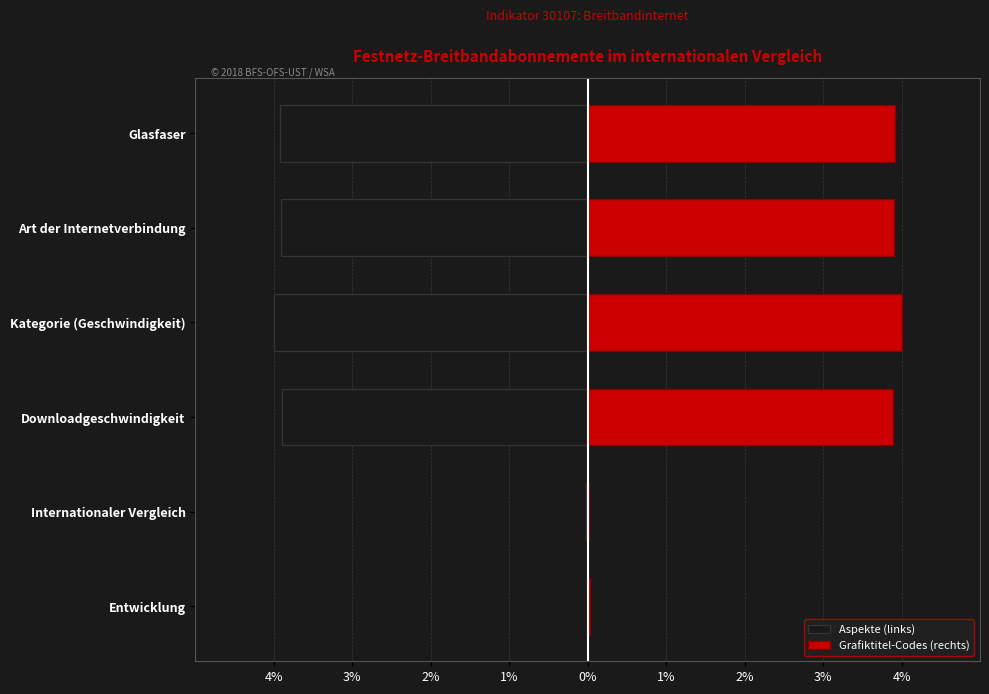

How many values in the Aspekte (links) series exceed -3?

2